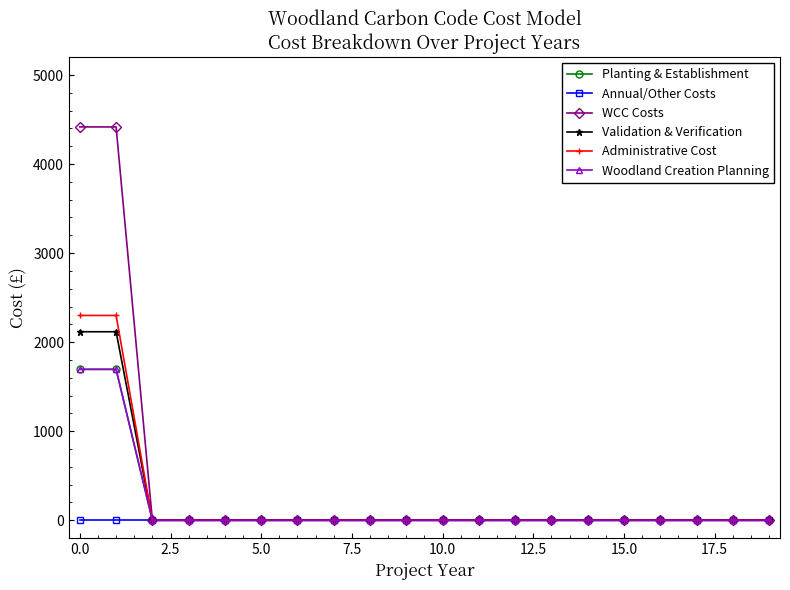

Reading left to right, what are all the values shown in this chart?

Planting & Establishment: 1695	1695	0	0	0	0	0	0	0	0	0	0	0	0	0	0	0	0	0	0
Annual/Other Costs: 0	0	0	0	0	0	0	0	0	0	0	0	0	0	0	0	0	0	0	0
WCC Costs: 4417	4417	0	0	0	0	0	0	0	0	0	0	0	0	0	0	0	0	0	0
Validation & Verification: 2117	2117	0	0	0	0	0	0	0	0	0	0	0	0	0	0	0	0	0	0
Administrative Cost: 2300	2300	0	0	0	0	0	0	0	0	0	0	0	0	0	0	0	0	0	0
Woodland Creation Planning: 1695	1695	0	0	0	0	0	0	0	0	0	0	0	0	0	0	0	0	0	0